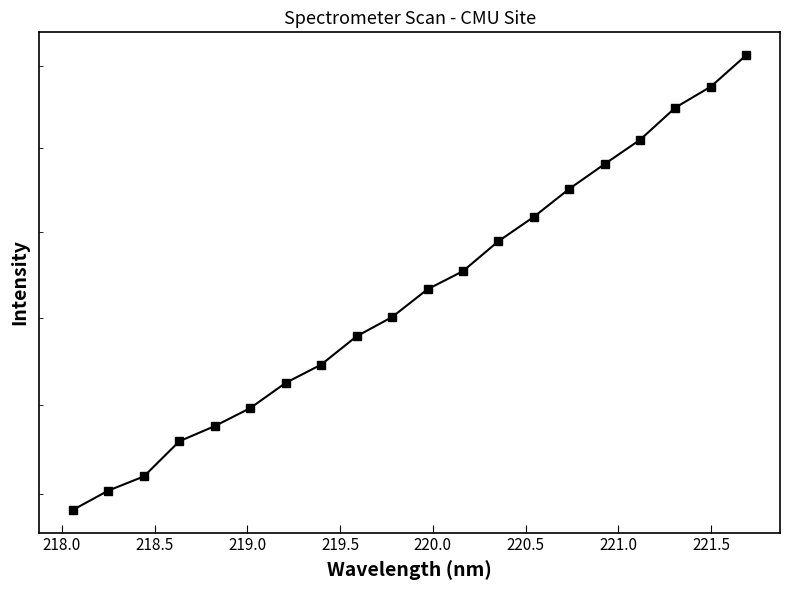

How many lines are shown in the chart?

1